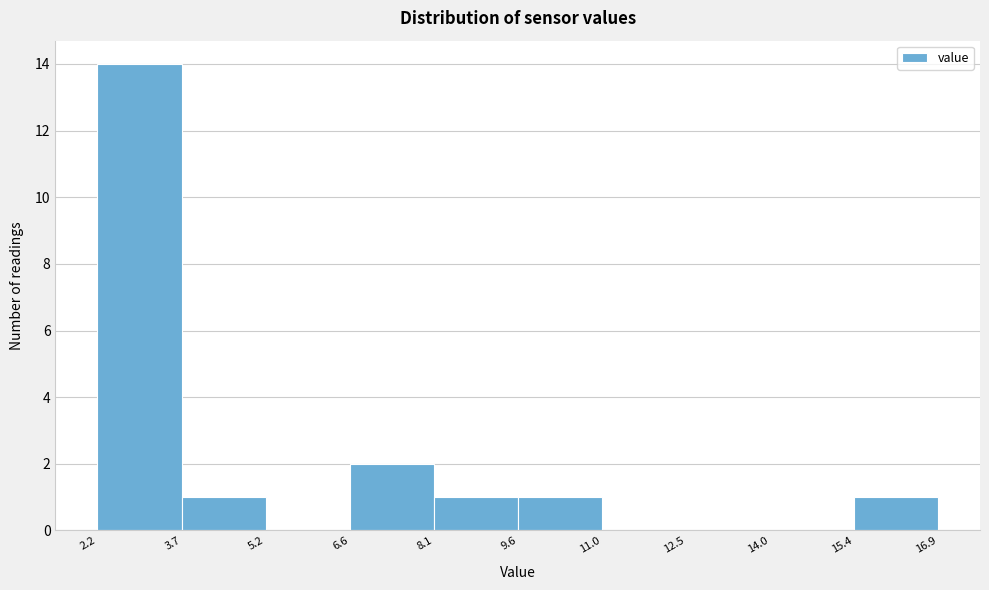

Reading left to right, list every bar in this chart as the range it spans on the x-axis followed by its height. The values are not printed on the chart, so give them approximately, as read against the axis.

2.2 to 3.7: 14
3.7 to 5.2: 1
5.2 to 6.6: 0
6.6 to 8.1: 2
8.1 to 9.6: 1
9.6 to 11.0: 1
11.0 to 12.5: 0
12.5 to 14.0: 0
14.0 to 15.4: 0
15.4 to 16.9: 1